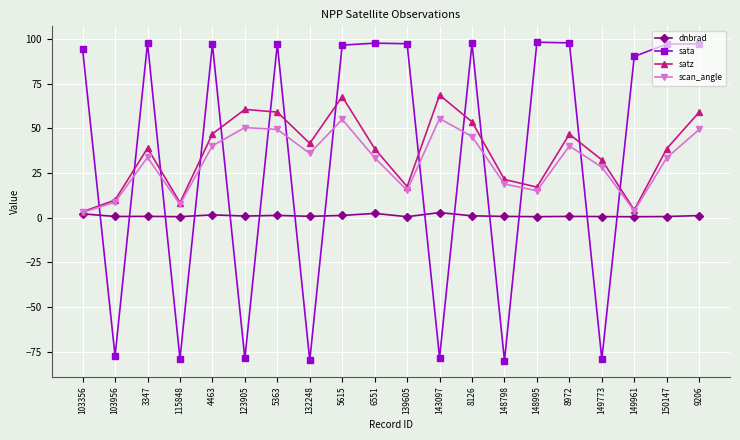

Rank the series by their maximum value, from lowest to highest.

dnbrad, scan_angle, satz, sata